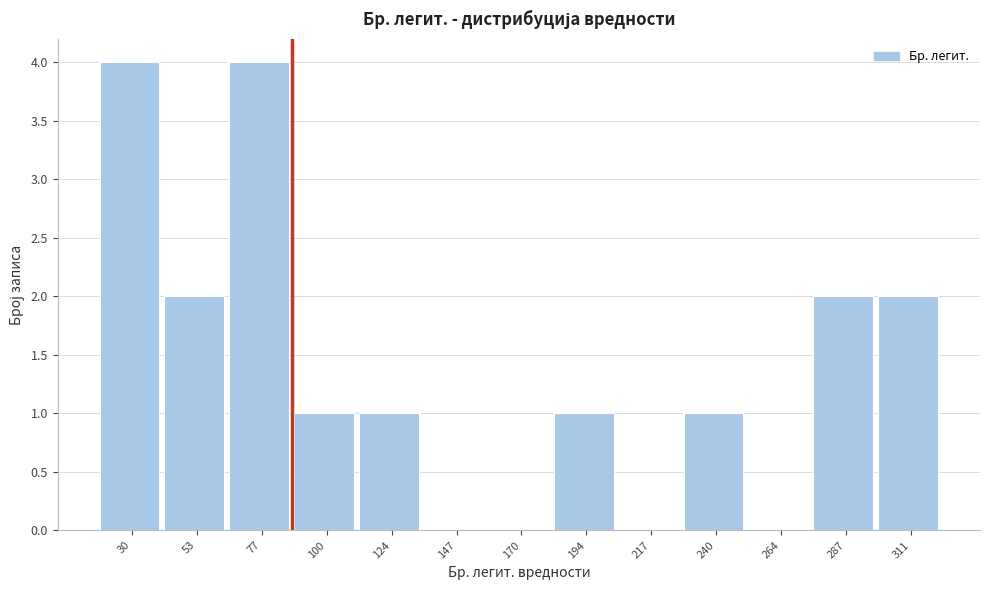

Reading right to left, transcribe all the data shown in this chart.

311=2	287=2	264=0	240=1	217=0	194=1	170=0	147=0	124=1	100=1	77=4	53=2	30=4